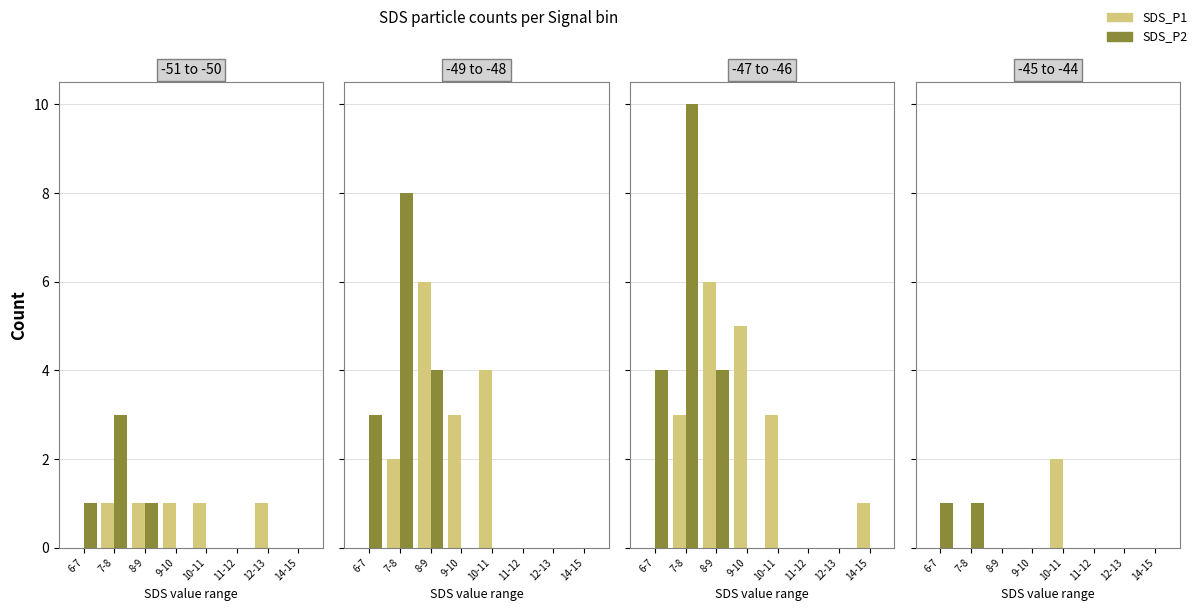

How many data points in SDS_P1 are above 0?

1